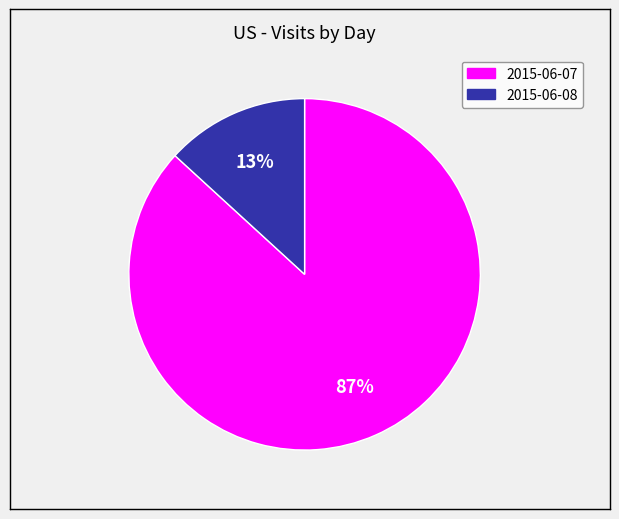

True or false: 2015-06-08 accounts for 13% of the total.

True